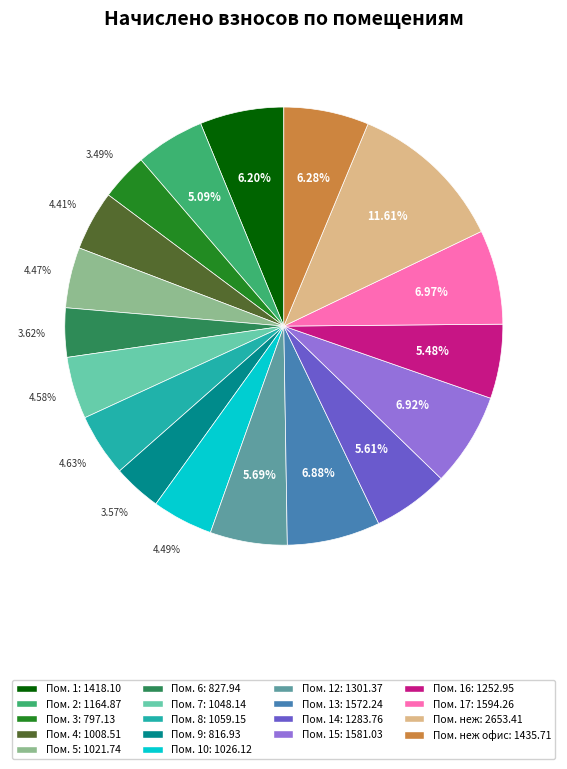

Does any single category account for the majority?

No